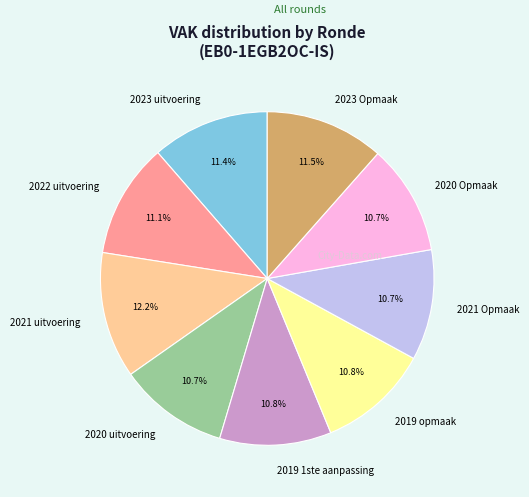

Which category has the biggest portion of the pie?

2021 uitvoering